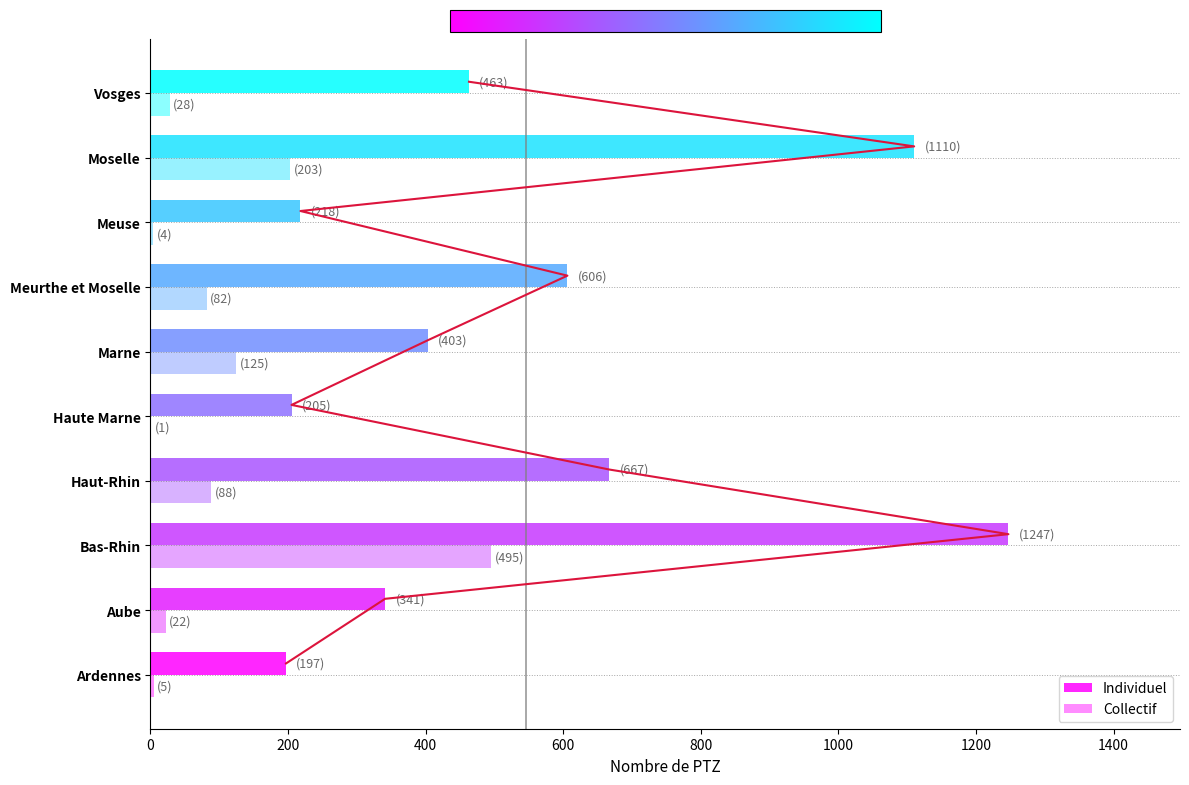

Reading left to right, extract all data points from this chart.

Individuel: 197	341	1247	667	205	403	606	218	1110	463
Collectif: 5	22	495	88	1	125	82	4	203	28